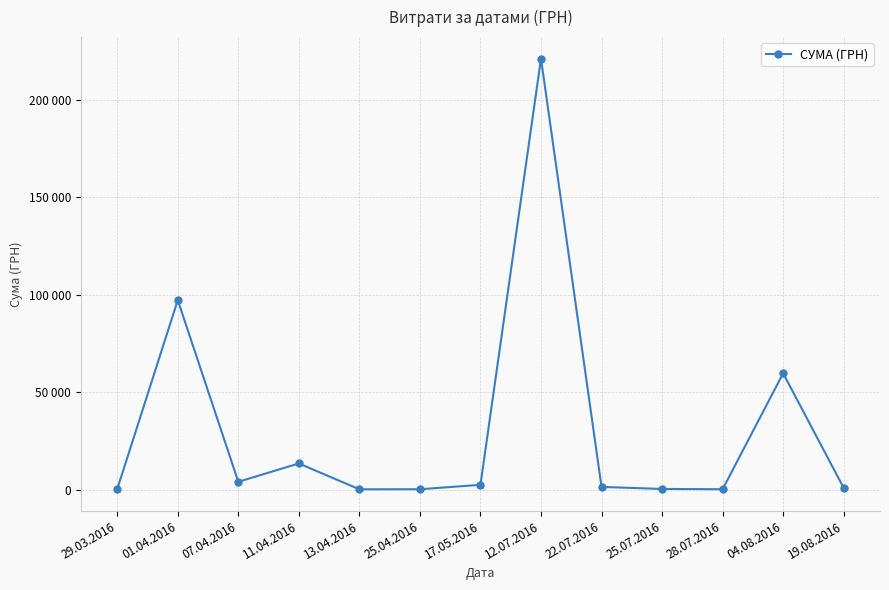

What is the minimum value shown in the chart?

173.9